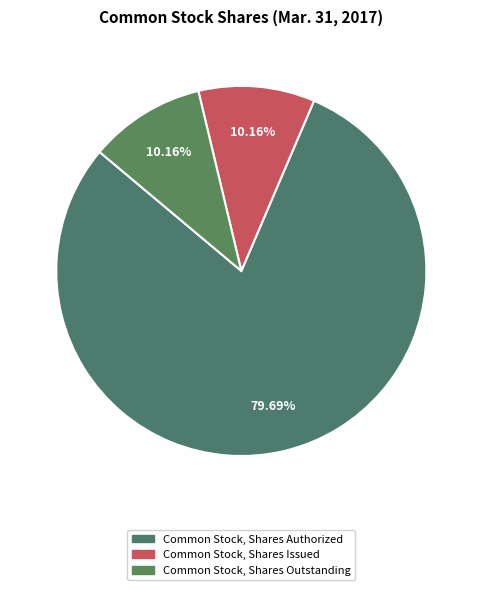

How many segments does this pie chart have?

3